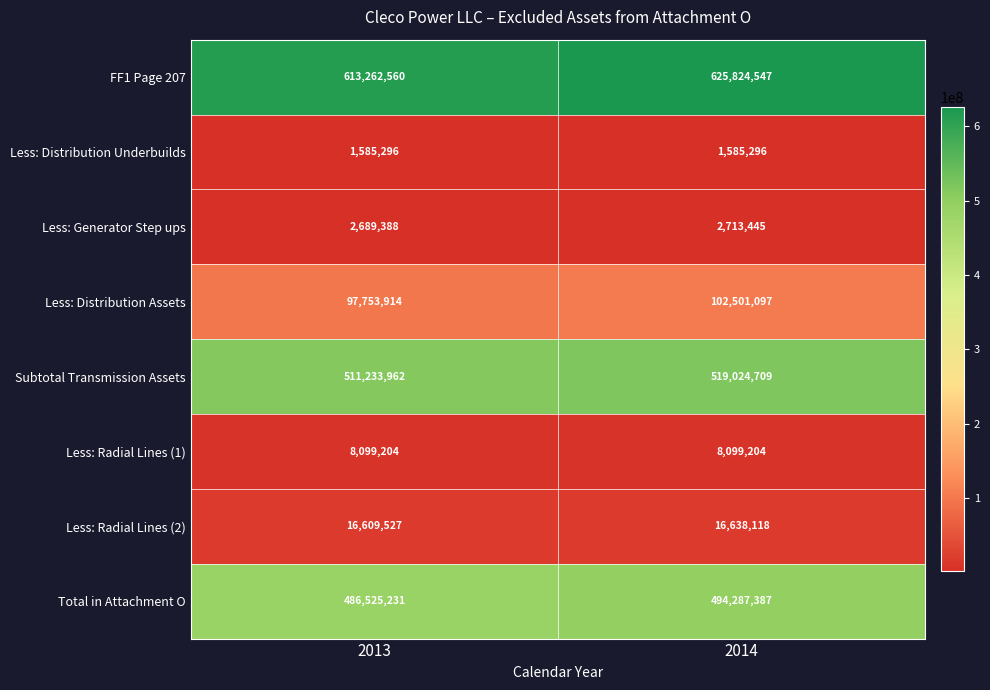

Reading left to right, extract all data points from this chart.

FF1 Page 207: 613262560	625824547
Less: Distribution Underbuilds: 1585296	1585296
Less: Generator Step ups: 2689388	2713445
Less: Distribution Assets: 97753914	102501097
Subtotal Transmission Assets: 511233962	519024709
Less: Radial Lines (1): 8099204	8099204
Less: Radial Lines (2): 16609527	16638118
Total in Attachment O: 486525231	494287387